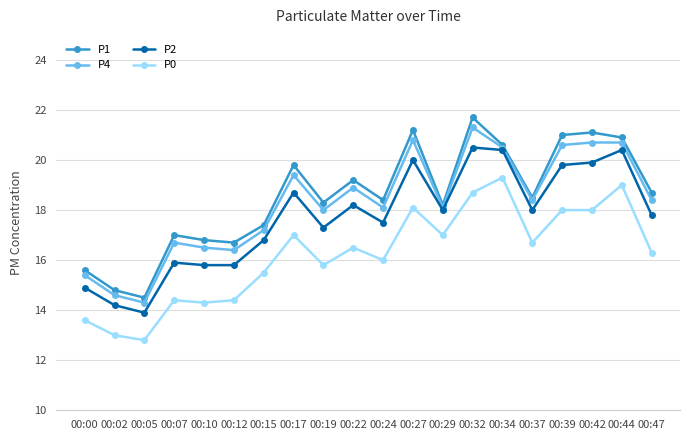

What is the difference between the highest and lowest values at 00:39?

3.0